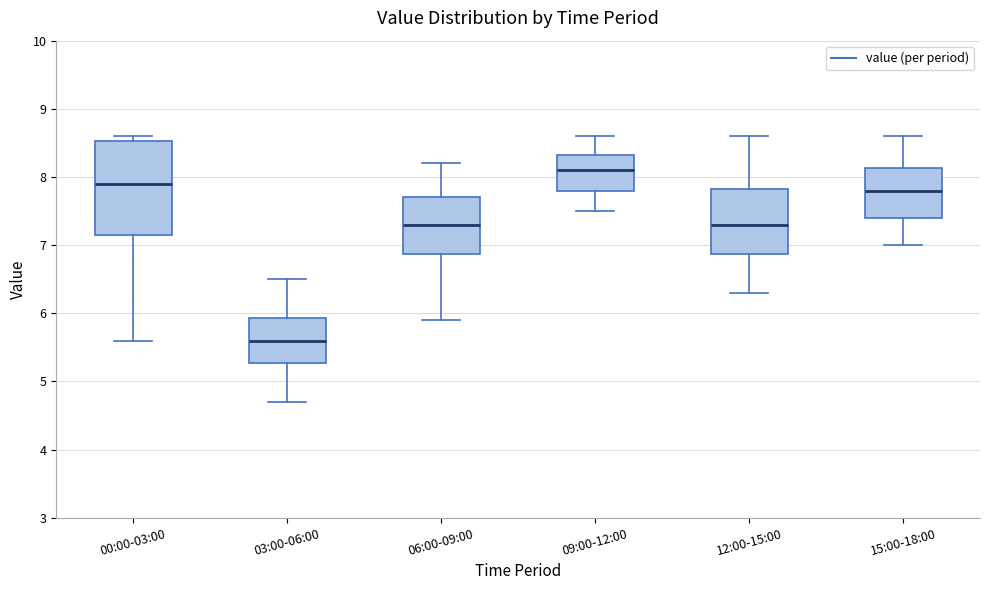

Reading left to right, read every box against the y-axis: the position of its median line, the range the box covers, and the ends of its whiskers. The values are not printed on the chart, so give them approximately, as read against the axis.

00:00-03:00: median 7.9, box 7.2 to 8.5, whiskers 5.6 to 8.6
03:00-06:00: median 5.6, box 5.3 to 5.9, whiskers 4.7 to 6.5
06:00-09:00: median 7.3, box 6.9 to 7.7, whiskers 5.9 to 8.2
09:00-12:00: median 8.1, box 7.8 to 8.3, whiskers 7.5 to 8.6
12:00-15:00: median 7.3, box 6.9 to 7.8, whiskers 6.3 to 8.6
15:00-18:00: median 7.8, box 7.4 to 8.1, whiskers 7.0 to 8.6